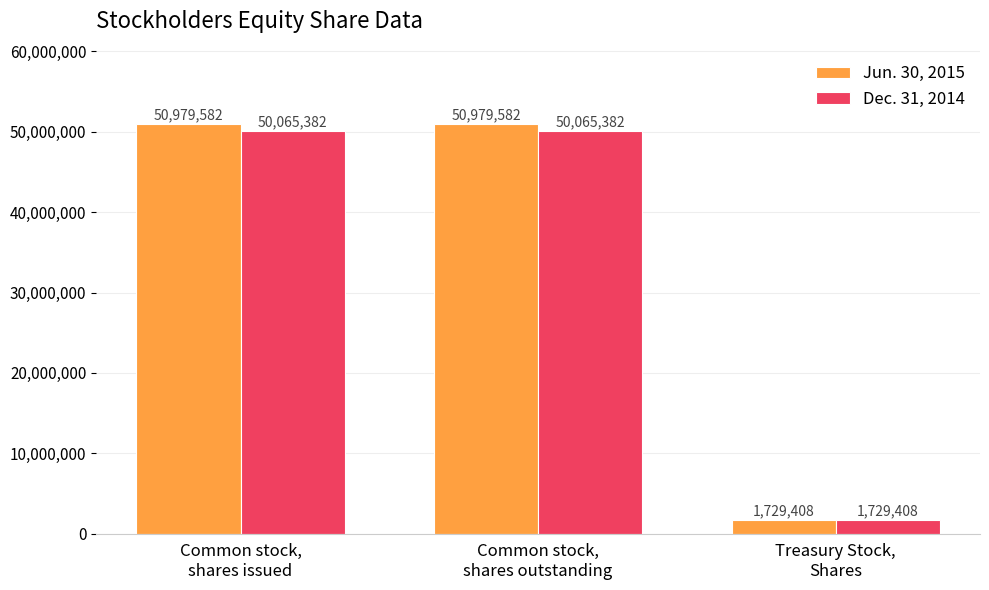

What are all the series names shown in the legend?

Jun. 30, 2015, Dec. 31, 2014